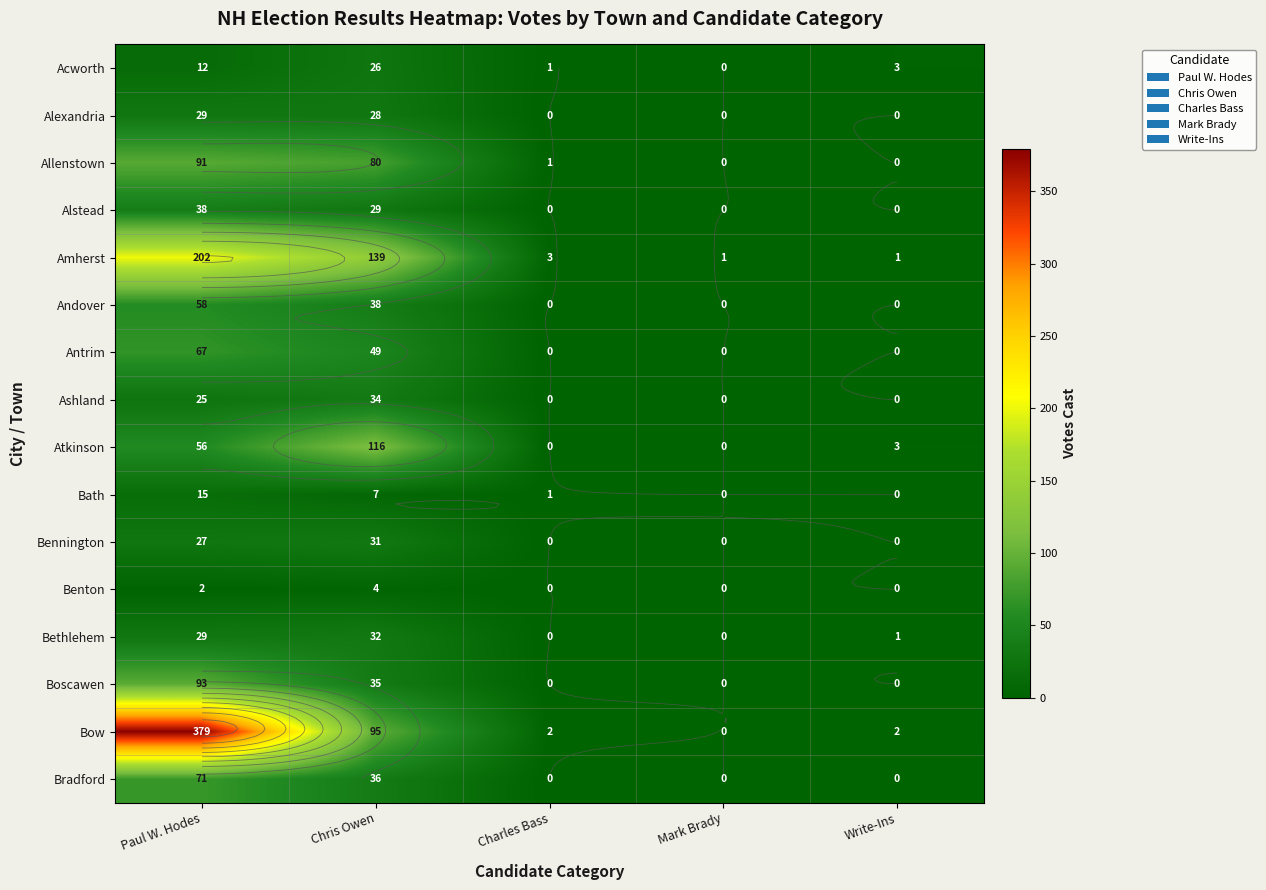

Reading right to left, list all the values displayed in this chart.

Acworth: 3	0	1	26	12
Alexandria: 0	0	0	28	29
Allenstown: 0	0	1	80	91
Alstead: 0	0	0	29	38
Amherst: 1	1	3	139	202
Andover: 0	0	0	38	58
Antrim: 0	0	0	49	67
Ashland: 0	0	0	34	25
Atkinson: 3	0	0	116	56
Bath: 0	0	1	7	15
Bennington: 0	0	0	31	27
Benton: 0	0	0	4	2
Bethlehem: 1	0	0	32	29
Boscawen: 0	0	0	35	93
Bow: 2	0	2	95	379
Bradford: 0	0	0	36	71